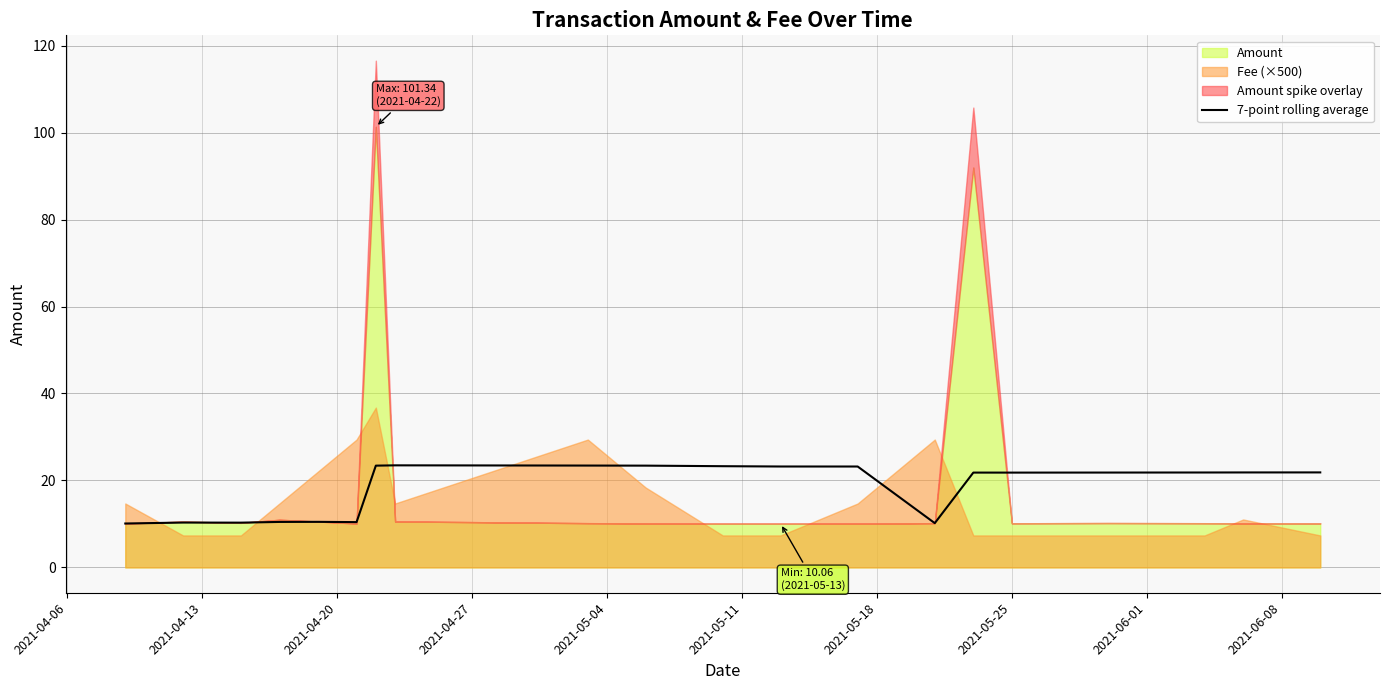

What is the minimum value shown in the chart?

10.1